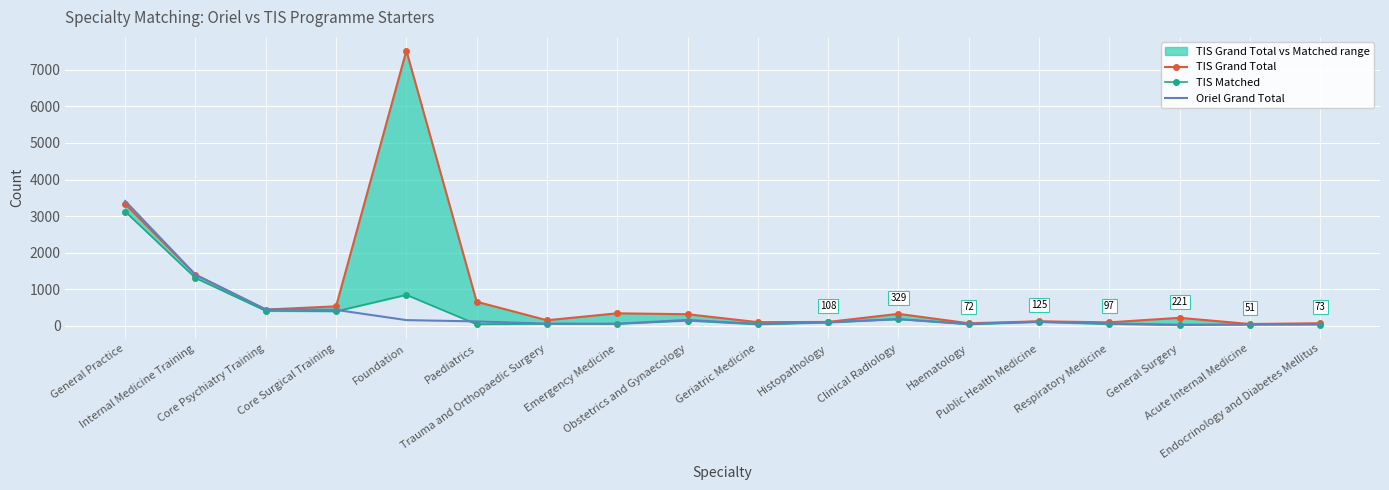

True or false: Oriel Grand Total and TIS Matched intersect in this chart.

True